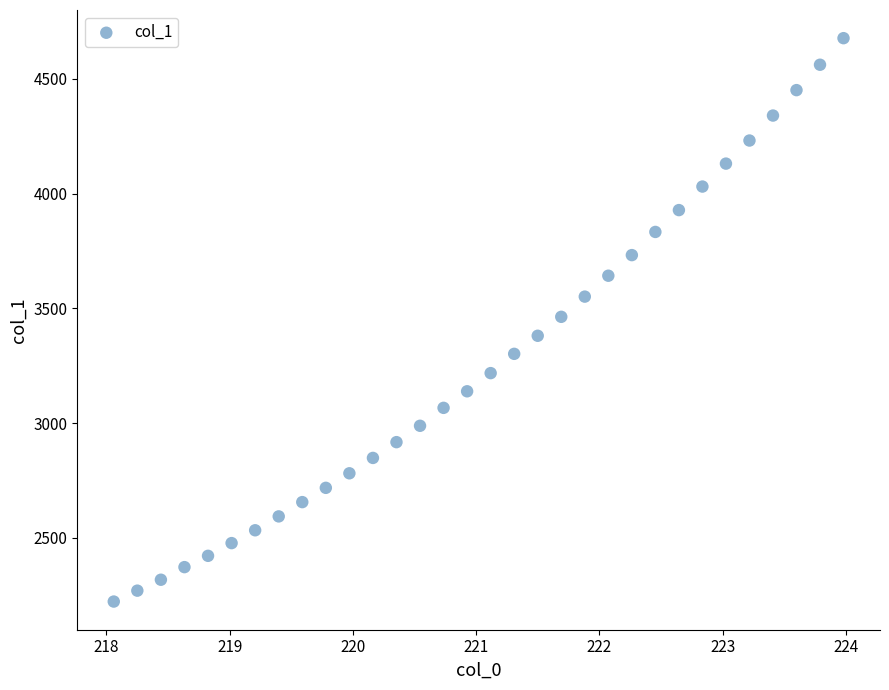

What is the range of X values (max minus min)?

5.9